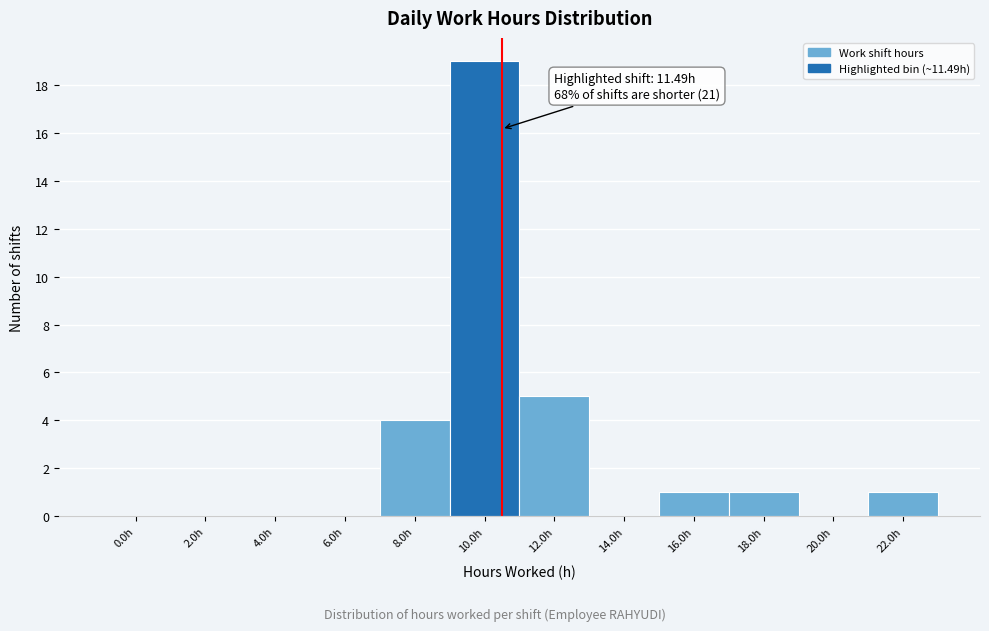

Reading right to left, what are all the values shown in this chart?

22.0h=1	20.0h=0	18.0h=1	16.0h=1	14.0h=0	12.0h=5	10.0h=19	8.0h=4	6.0h=0	4.0h=0	2.0h=0	0.0h=0